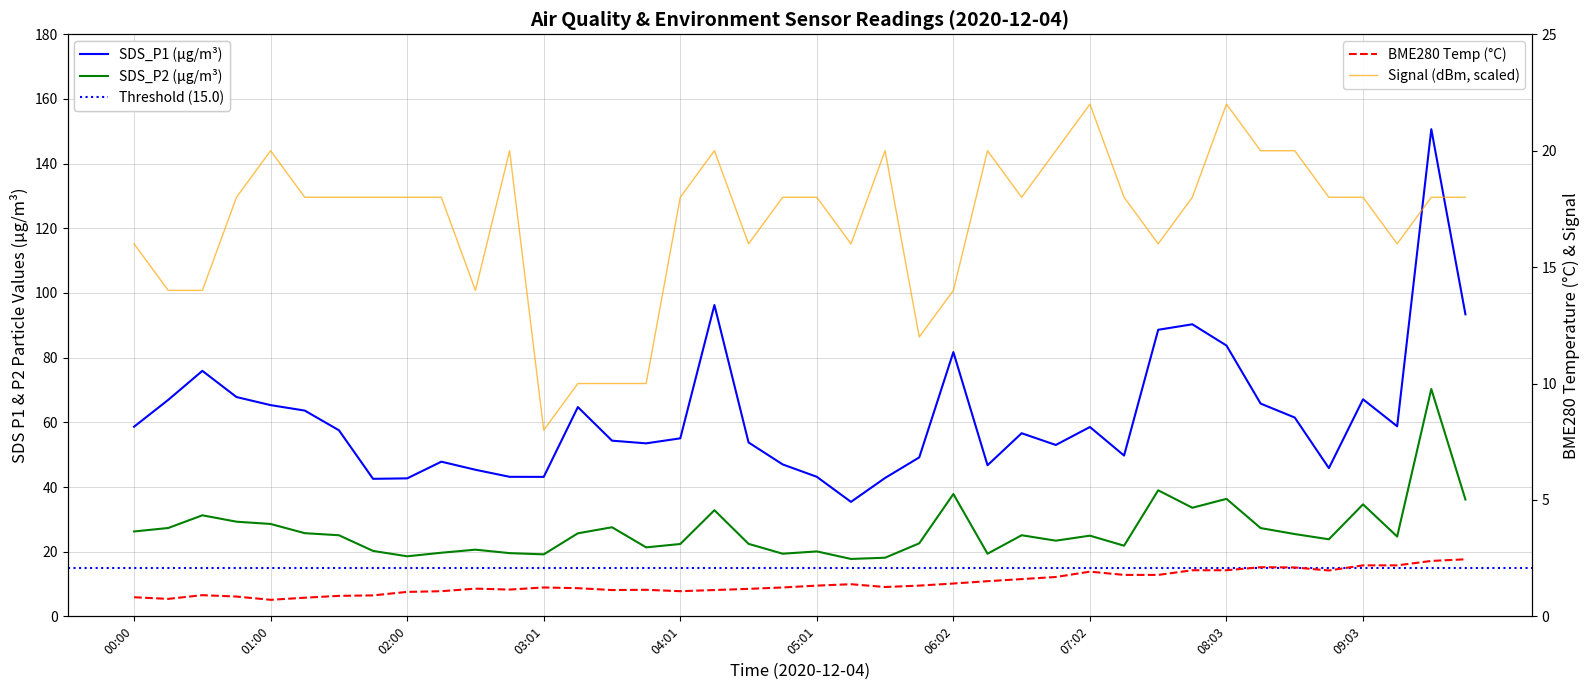

Reading left to right, what are all the values shown in this chart?

SDS_P1: 58.6	67.0	75.9	67.8	65.3	63.6	57.5	42.5	42.7	47.8	45.3	43.1	43.1	64.7	54.3	53.5	55.0	96.3	53.8	47.0	43.1	35.4	42.8	49.1	81.7	46.7	56.6	53.0	58.5	49.7	88.6	90.3	83.8	65.8	61.5	45.8	67.1	58.8	150.7	93.4
SDS_P2: 26.2	27.3	31.2	29.3	28.6	25.7	25.1	20.2	18.6	19.7	20.6	19.6	19.2	25.7	27.6	21.3	22.4	32.8	22.4	19.4	20.1	17.8	18.1	22.6	37.8	19.4	25.1	23.4	24.9	21.9	39.0	33.6	36.3	27.3	25.4	23.8	34.6	24.7	70.3	36.1
BME280_temperature: 0.8	0.8	0.9	0.8	0.7	0.8	0.9	0.9	1.1	1.1	1.2	1.1	1.2	1.2	1.1	1.1	1.1	1.1	1.2	1.2	1.3	1.4	1.3	1.3	1.4	1.5	1.6	1.7	1.9	1.8	1.8	2.0	2.0	2.1	2.1	2.0	2.2	2.2	2.4	2.5
Signal: 16.0	14.0	14.0	18.0	20.0	18.0	18.0	18.0	18.0	18.0	14.0	20.0	8.0	10.0	10.0	10.0	18.0	20.0	16.0	18.0	18.0	16.0	20.0	12.0	14.0	20.0	18.0	20.0	22.0	18.0	16.0	18.0	22.0	20.0	20.0	18.0	18.0	16.0	18.0	18.0